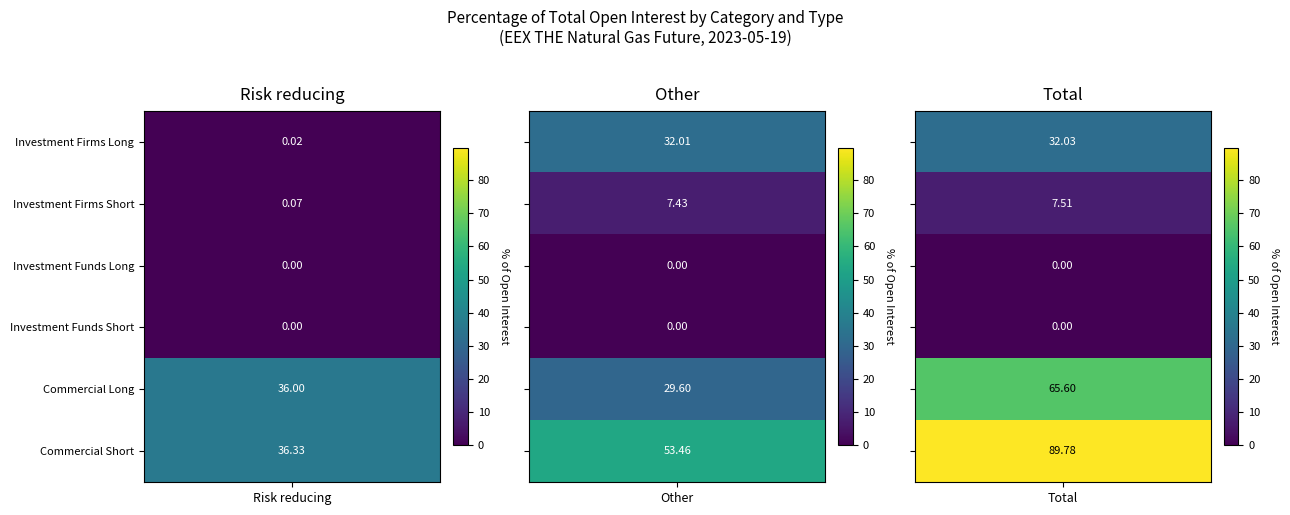

Reading left to right, what are all the values shown in this chart?

Risk reducing: 0=0.0	1=0.1	2=0.0	3=0.0	4=36.0	5=36.3
Other: 0=32.0	1=7.4	2=0.0	3=0.0	4=29.6	5=53.5
Total: 0=32.0	1=7.5	2=0.0	3=0.0	4=65.6	5=89.8